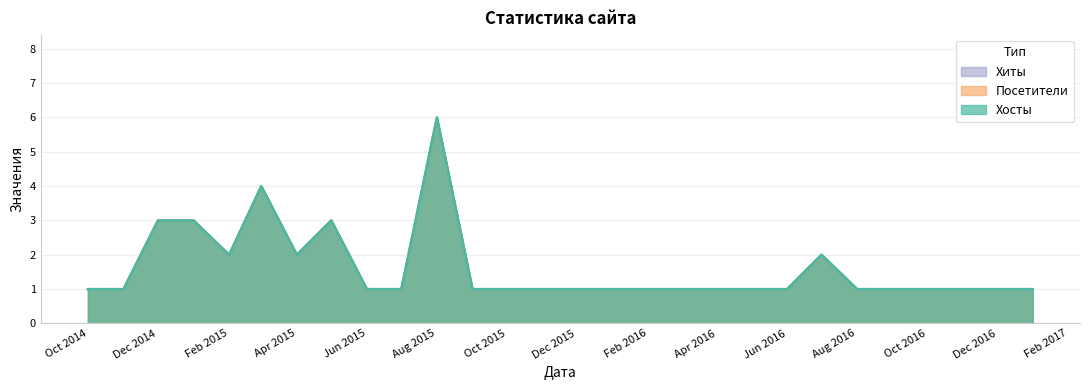

Rank the series at Aug 2015 from lowest to highest value.

Хосты, Посетители, Хиты